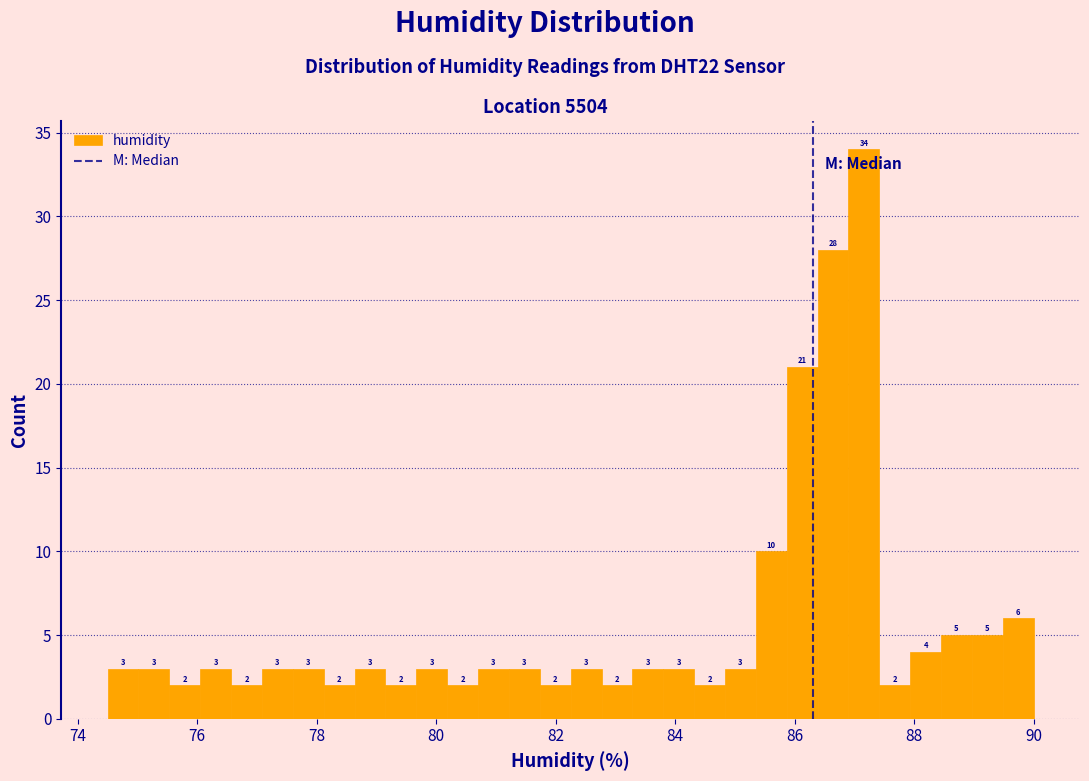

Read against the x-axis, roughly where is the centre of the tallest bar?

87.2